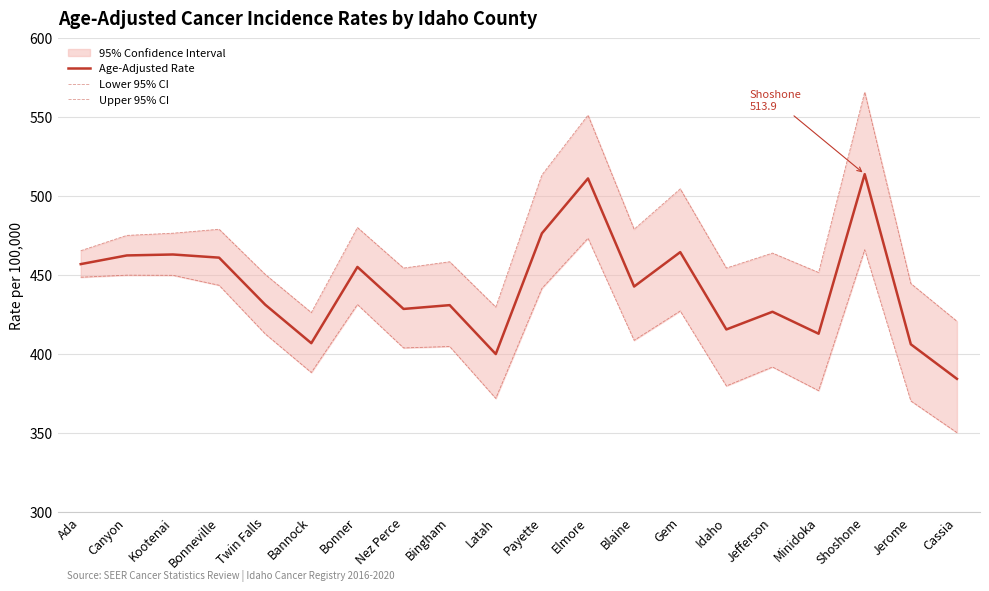

At which category does the chart reach its peak across all series?

Shoshone